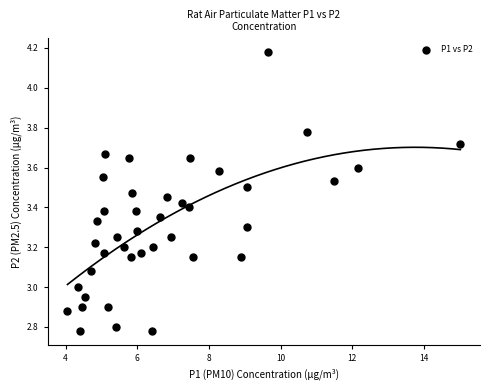

What is the range of Y values (max minus min)?

1.4